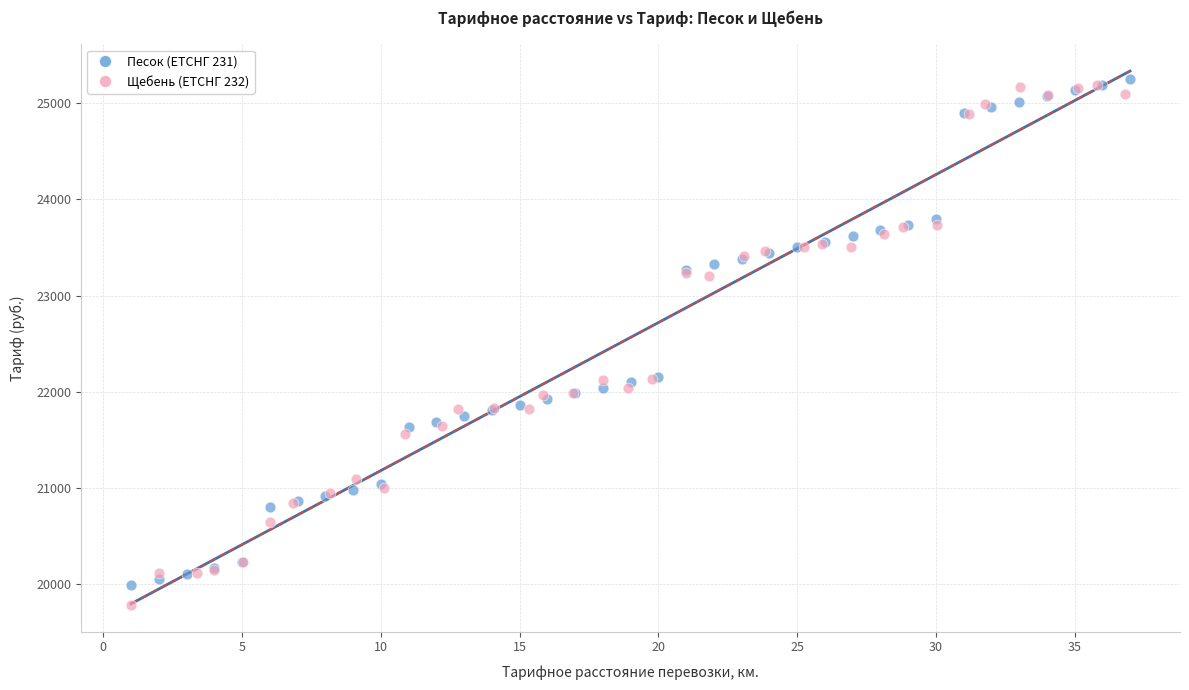

What are all the series names shown in the legend?

Песок (ЕТСНГ 231), Щебень (ЕТСНГ 232)